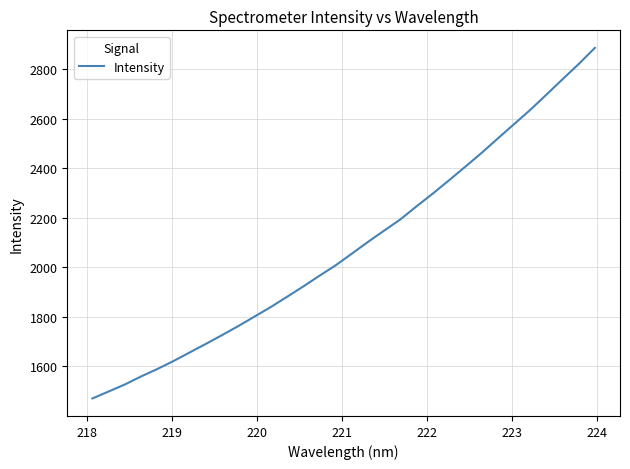

What is the difference between the maximum and minimum values?

1416.0